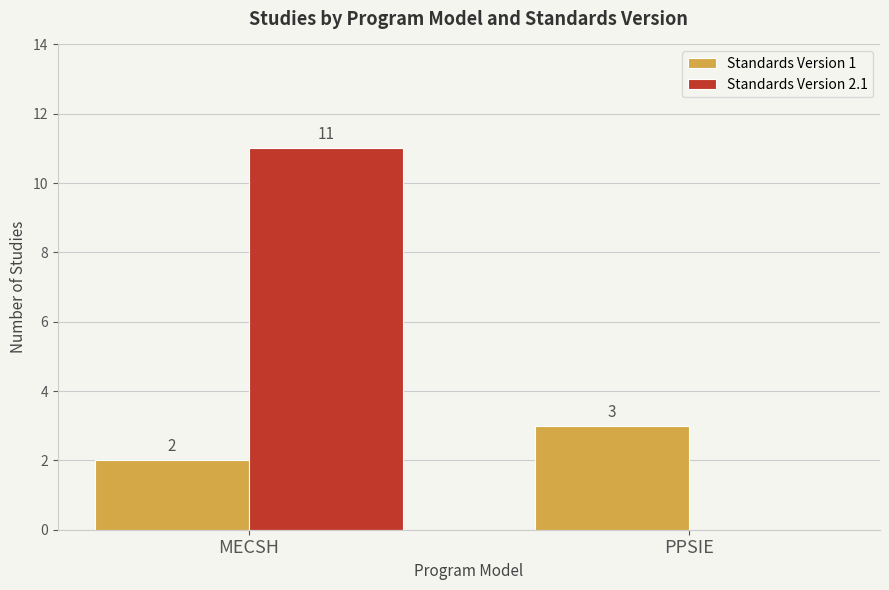

Is it true that Standards Version 2.1 equals 0 at PPSIE?

True